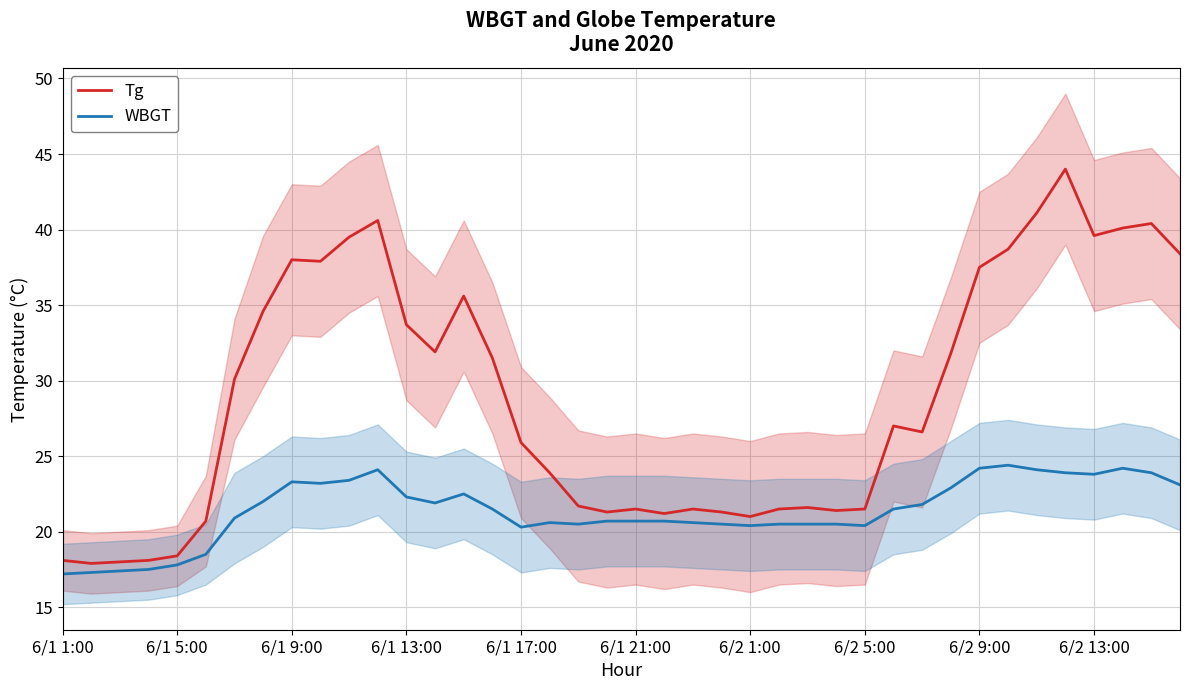

What is the value of the WBGT point at the 5th from the left?

17.8